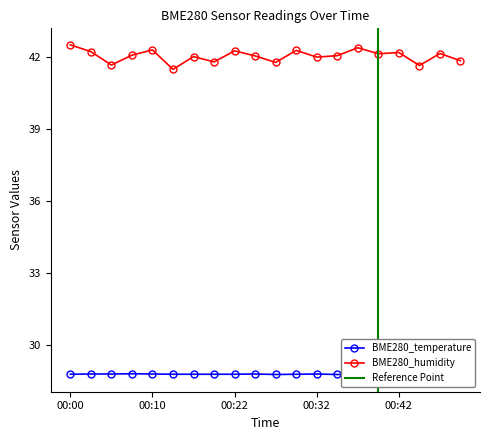

Does the chart display data point markers on the line(s)?

Yes